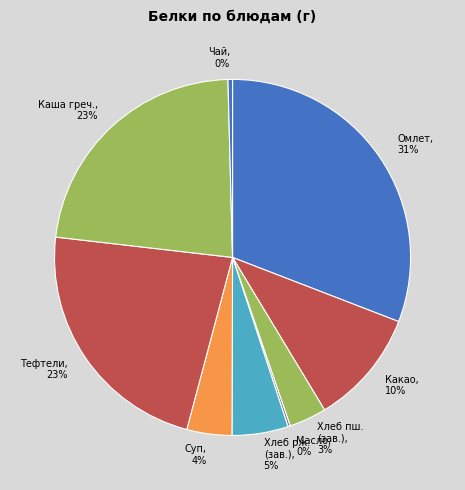

How many segments does this pie chart have?

9